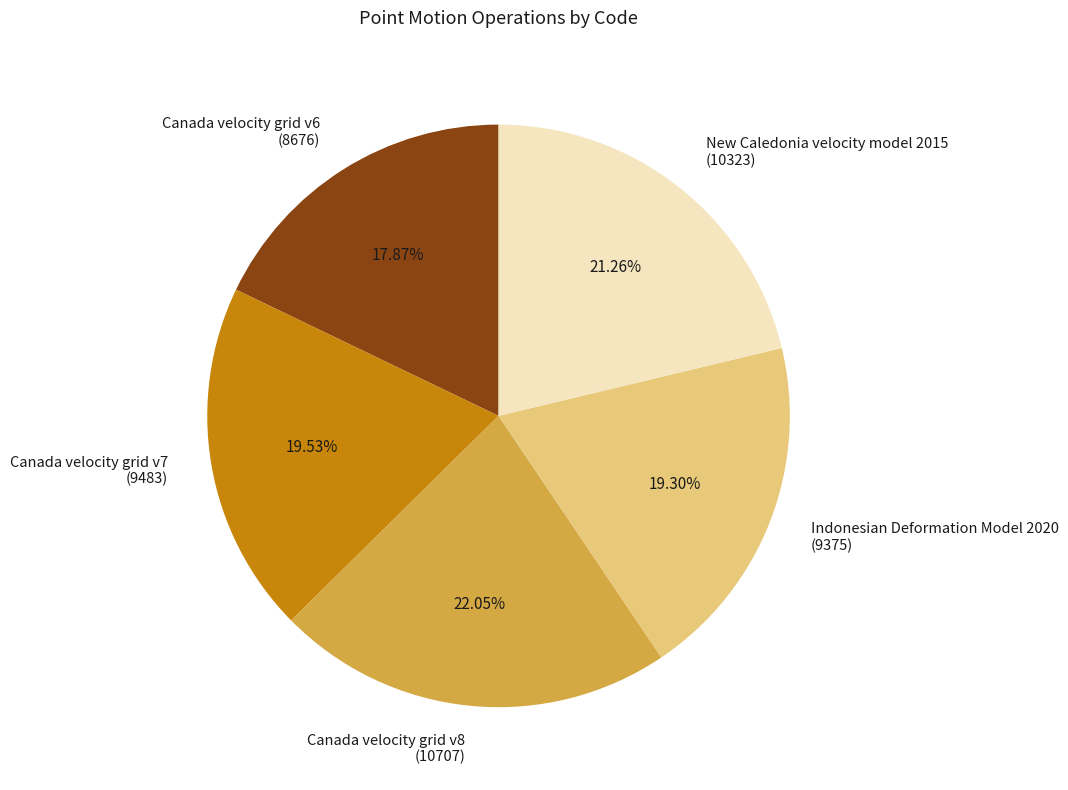

Does Indonesian Deformation Model 2020 represent more than half of the total?

No